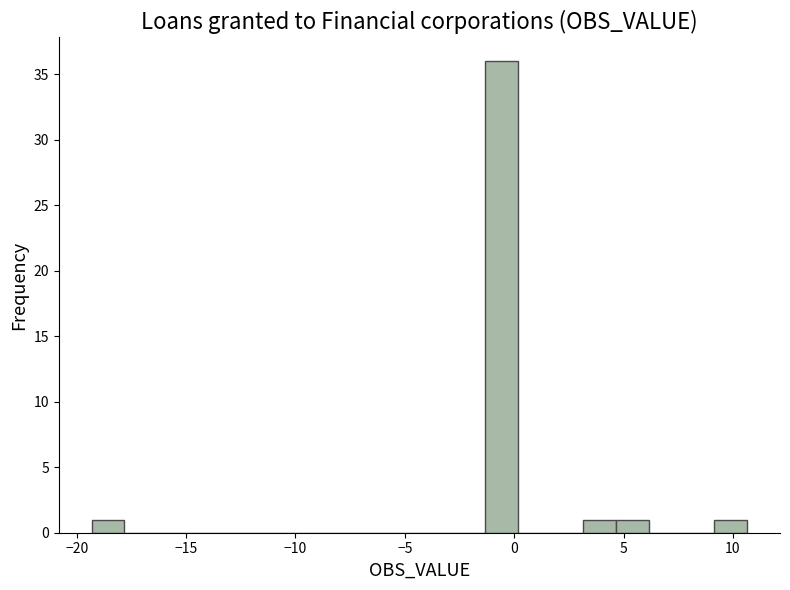

Around what value on the x-axis is the tallest bar? Give the approximate position of its centre, as read against the axis.

-0.5